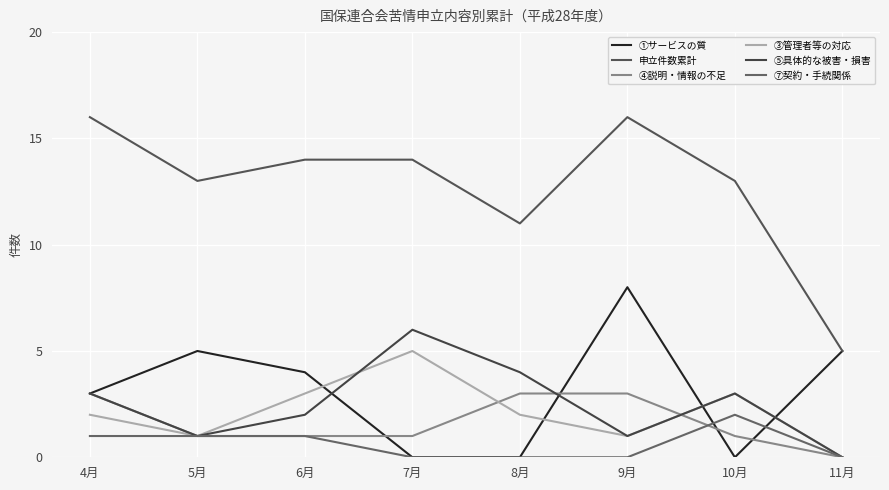

What is the approximate value of ⑤具体的な被害・損害 at 4月?

3